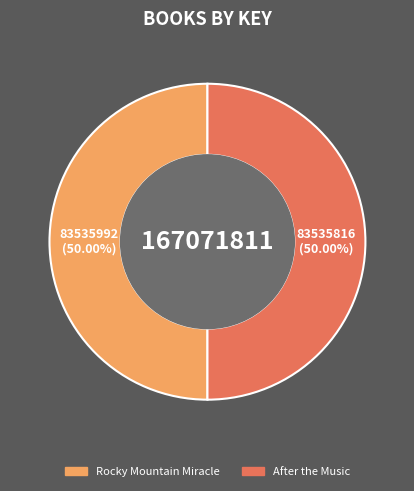

Do After the Music and Rocky Mountain Miracle together represent more than half of the pie?

Yes